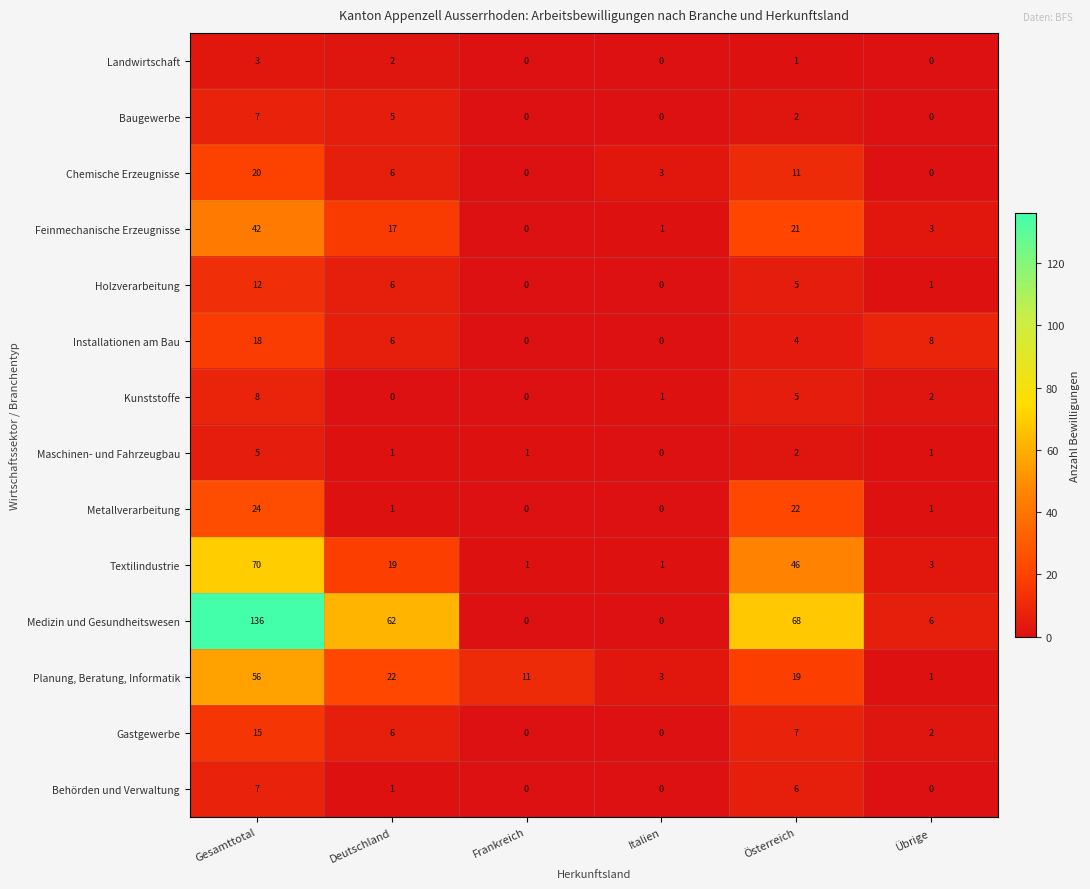

At which label is Landwirtschaft closest to 1?

Österreich